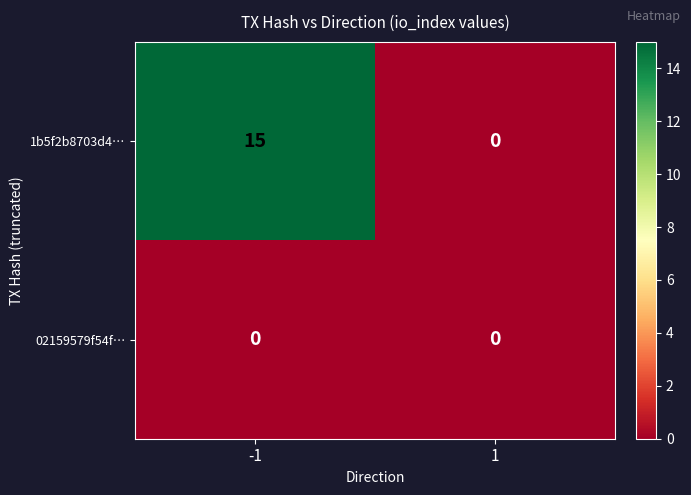

What is the sum of the 1b5f2b8703d4… values at 1 and -1?

15